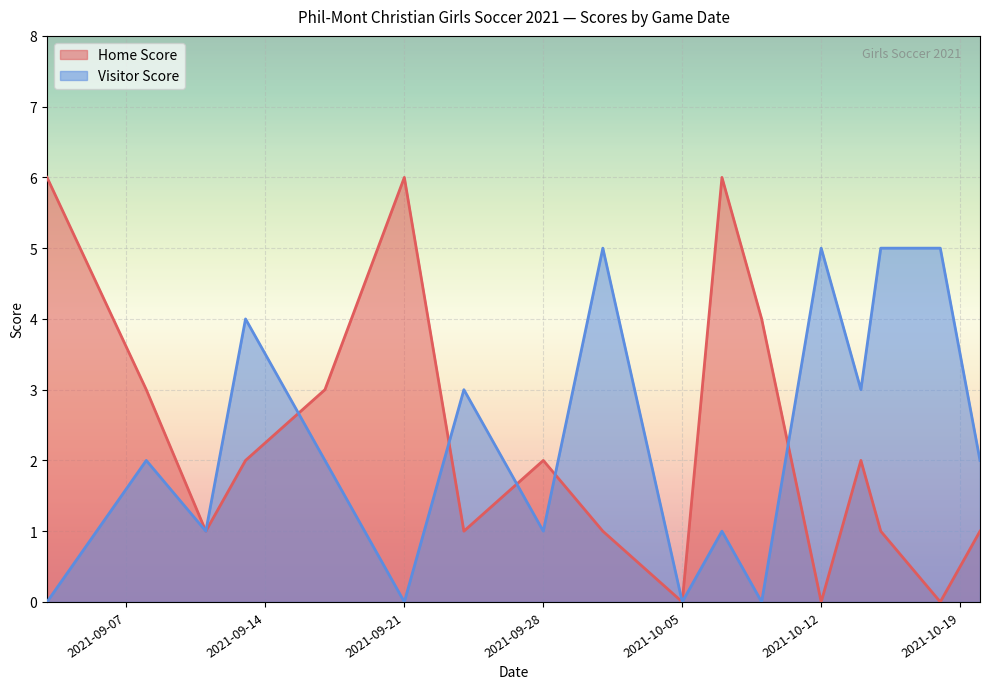

How many values in the Visitor Score series are below 2?

7